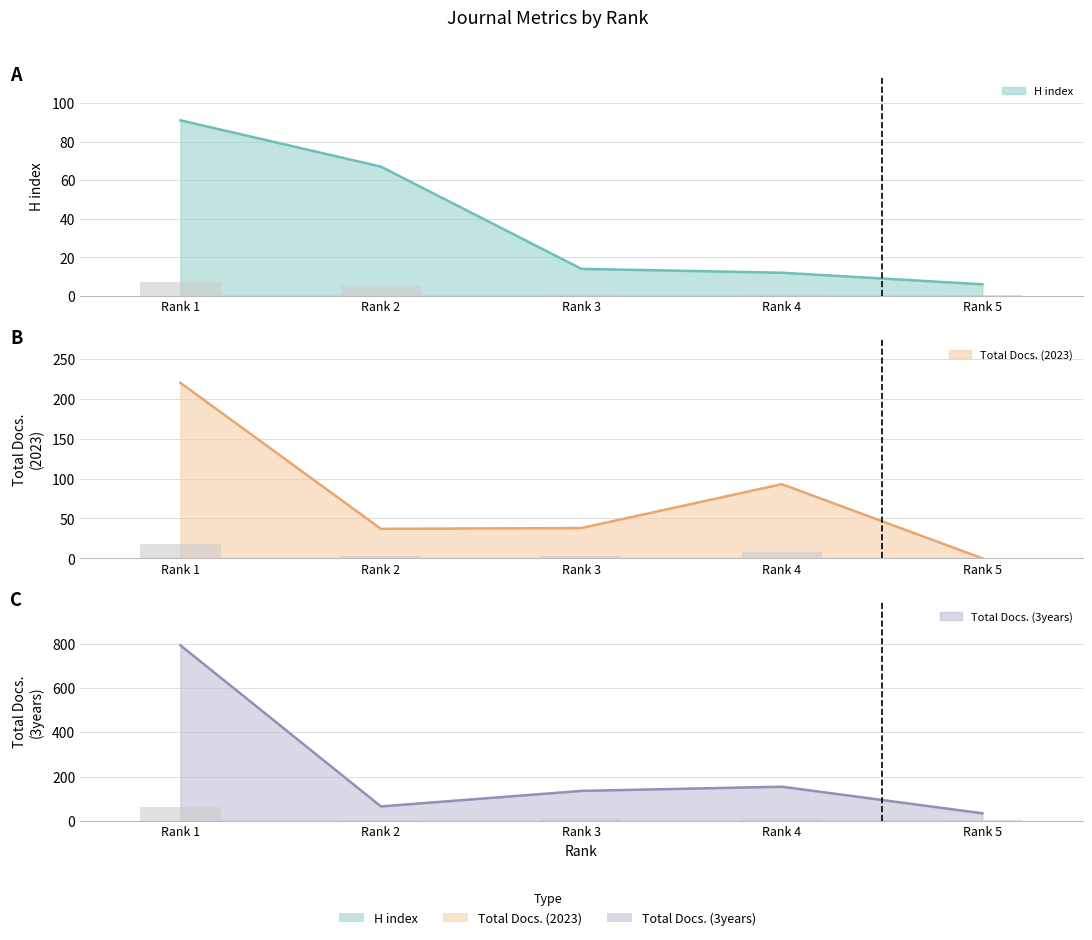

True or false: Total Docs. (2023) has a value of 90 at Rank 5.

False